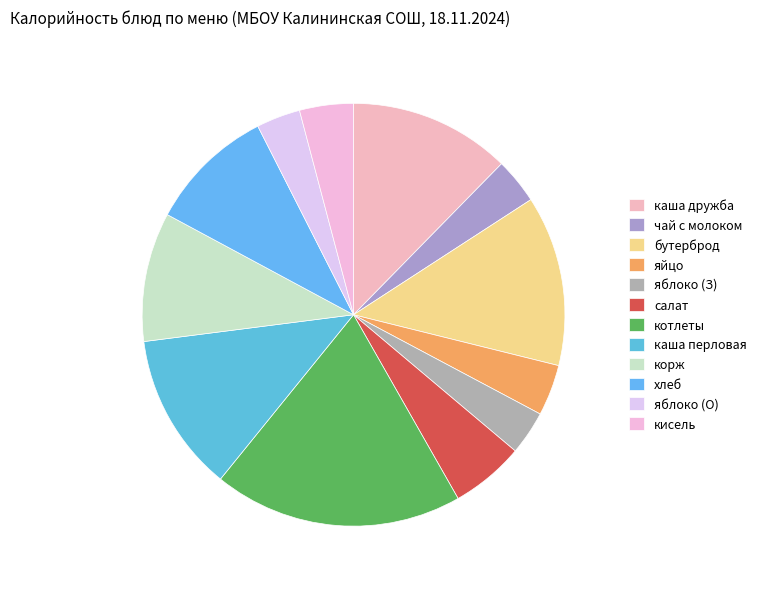

Rank the categories by value from highest to lowest.

котлеты из говядины с соусом, бутерброд с маслом с сыром, каша дружба, каша перловая рассыпчатая, корж песочный, хлеб пшеничный, салат из белокачанной капусты с морковью, кисель из апельсин, яйцо, чай с молоком с сахаром, фрукт (яблоко) завтрак, фрукт (яблоко) обед